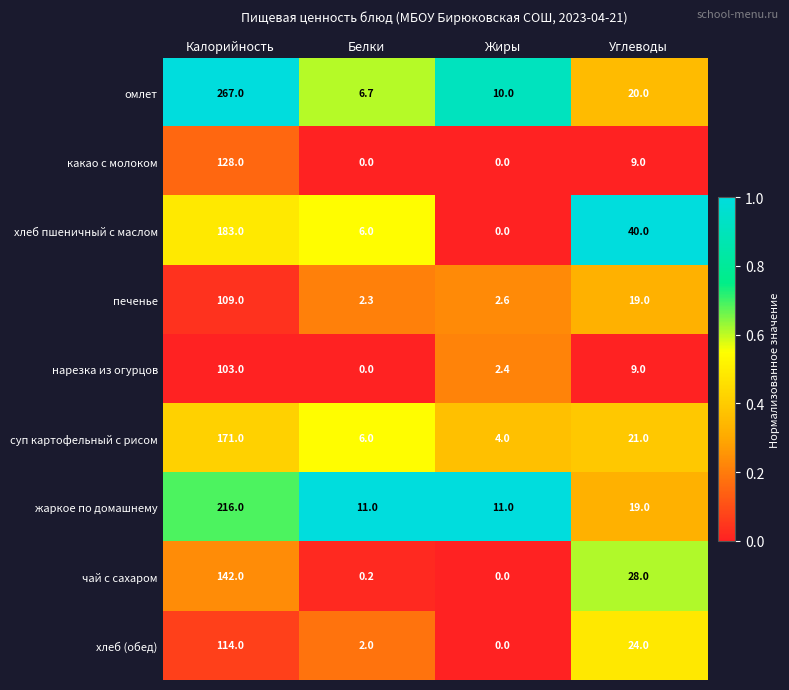

The печенье series shows 2.6 at Жиры. True or false?

True